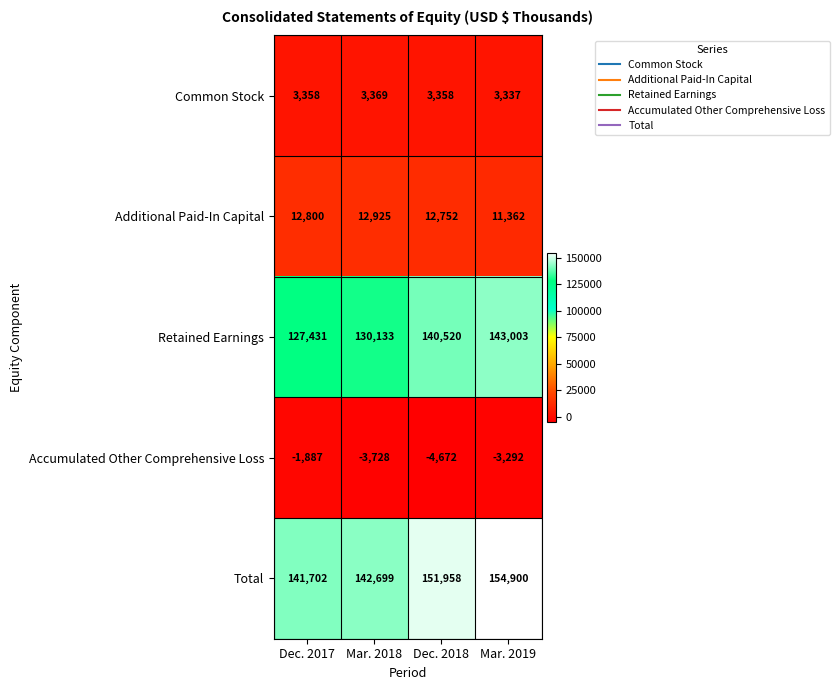

What is the difference between the maximum and second lowest values in the Retained Earnings series?

12870